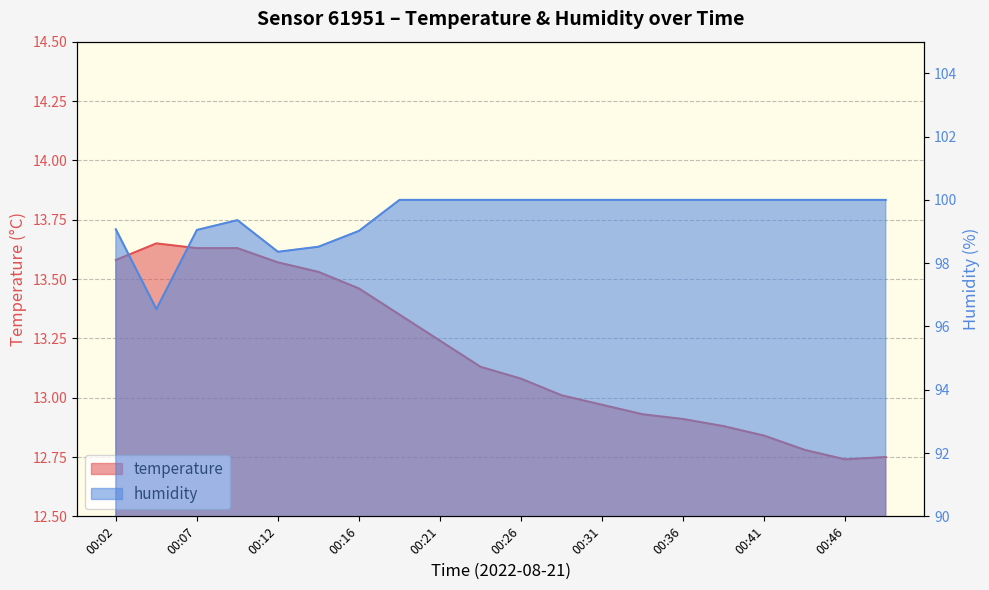

What is the approximate value of humidity at 00:29?

100.0